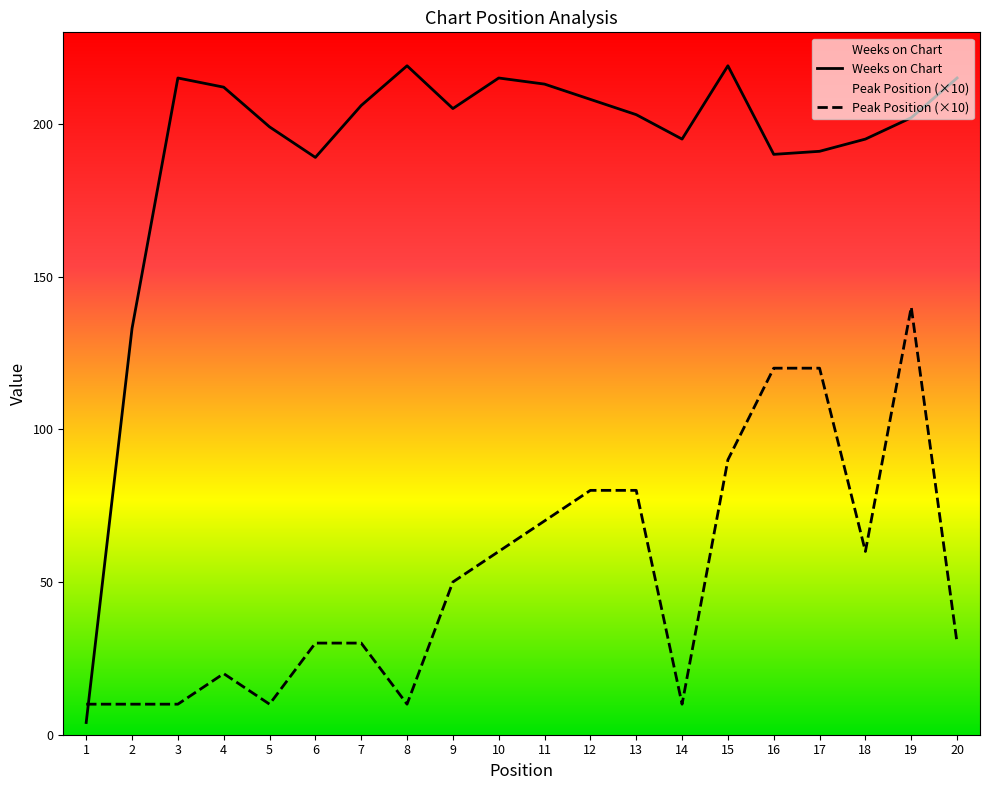

List the series in order of their overall mean, lowest first.

Peak Position (×10), Weeks on Chart